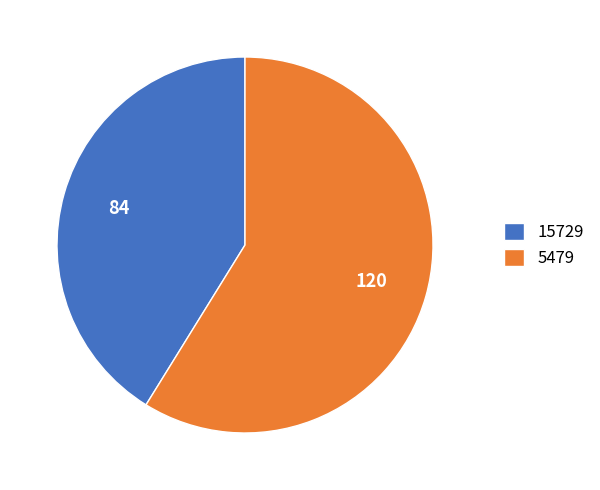

Is there any slice that represents more than half of the pie?

Yes